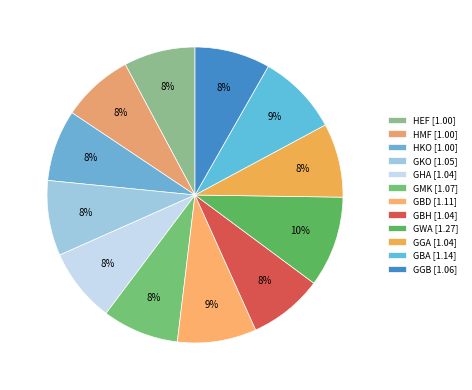

How many slices are in this pie chart?

12